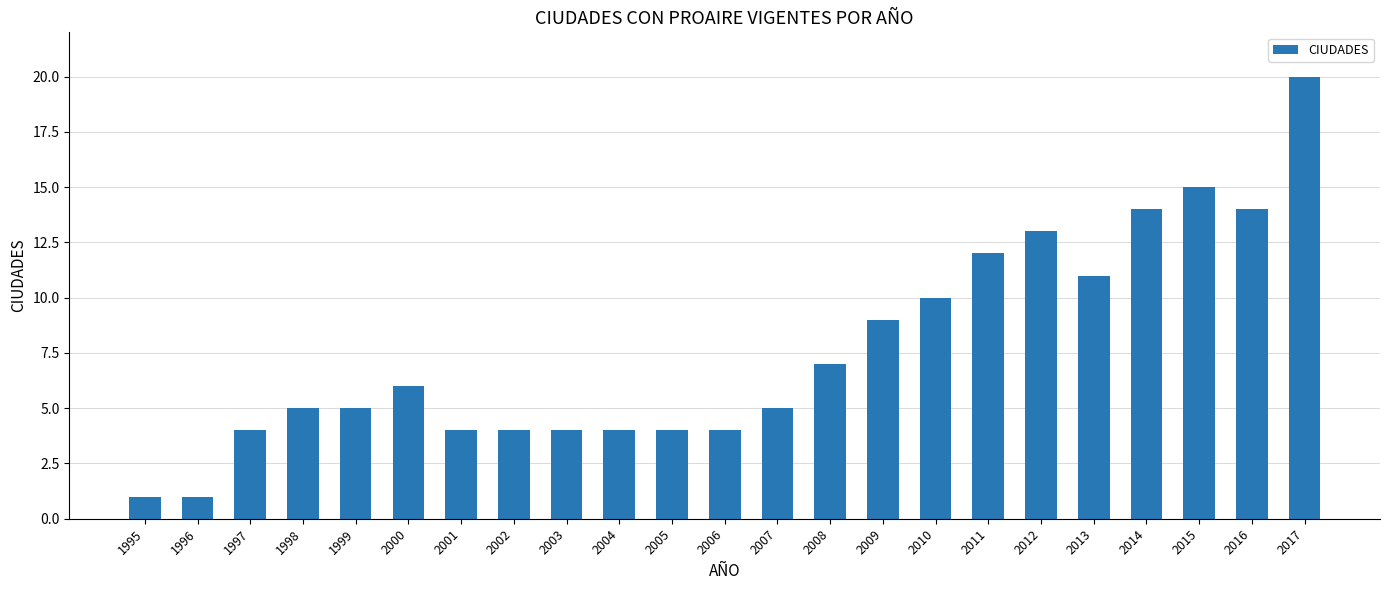

Between 2003 and 2016, which is larger?

2016